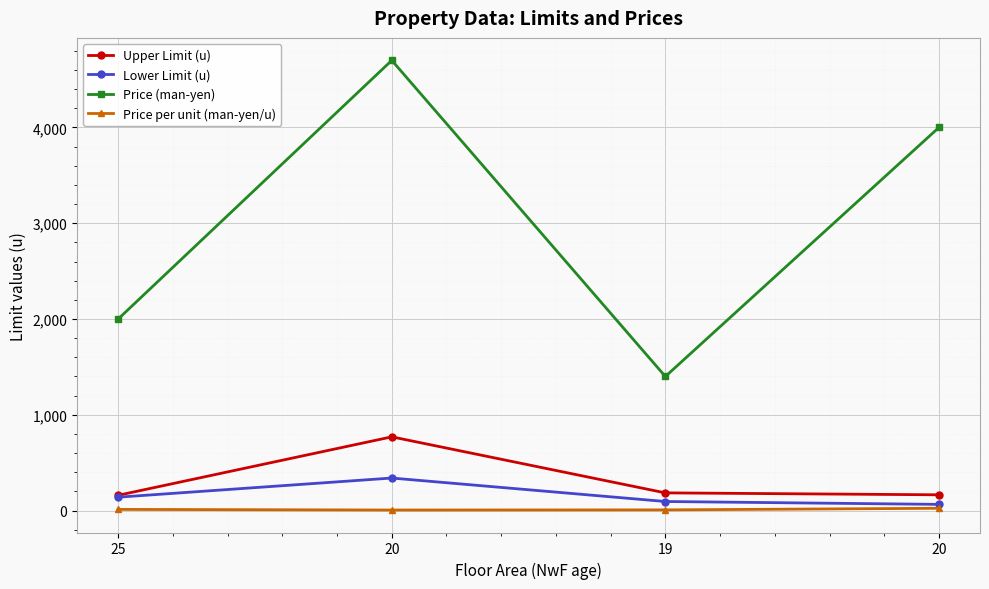

True or false: Lower Limit (u) and Upper Limit (u) cross at least once.

False